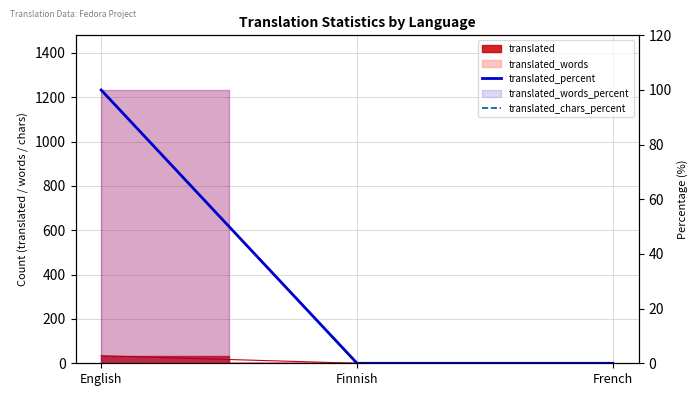

Which series has the widest spread of values?

translated_percent